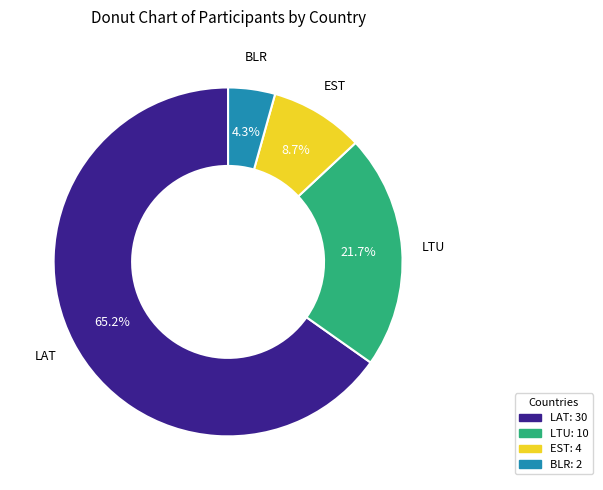

Which category has the biggest portion of the pie?

LAT